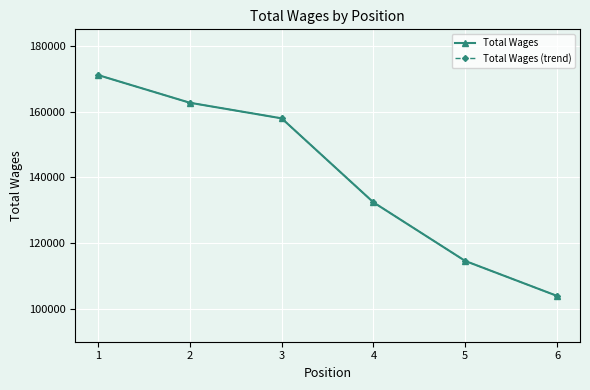

Where does the Total Wages (trend) series first go above 157930?

1